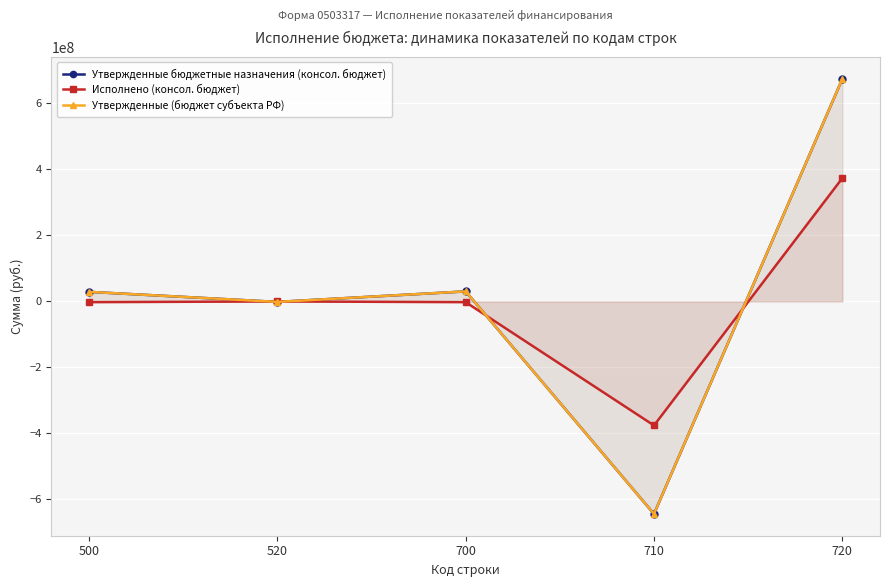

How many interior local peaks does the Утвержденные (бюджет субъекта РФ) series have?

1